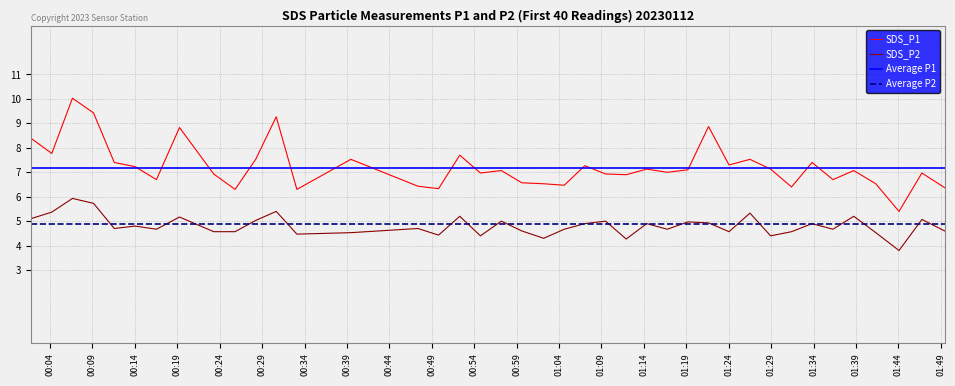

True or false: SDS_P2 and SDS_P1 intersect in this chart.

False